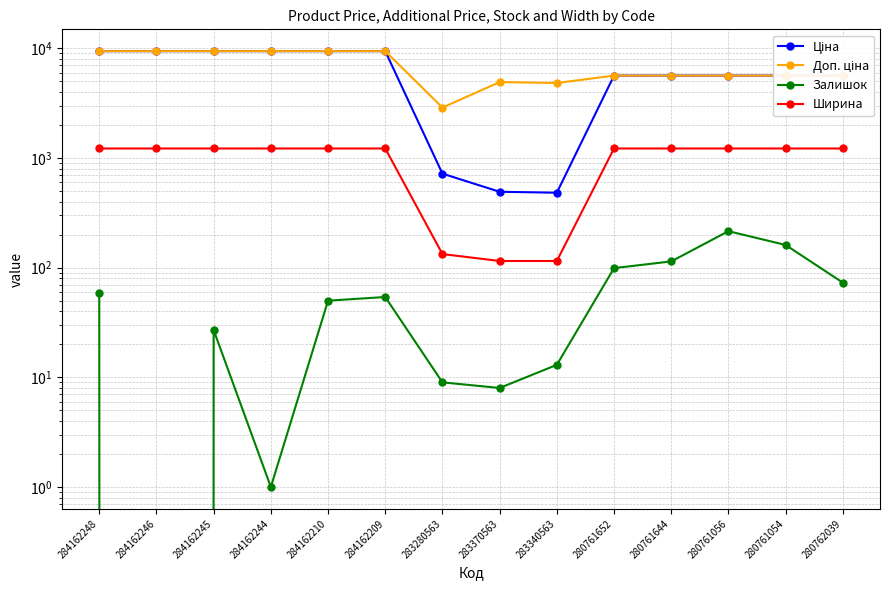

The value of Залишок at 284162246 is 146.5. True or false?

False